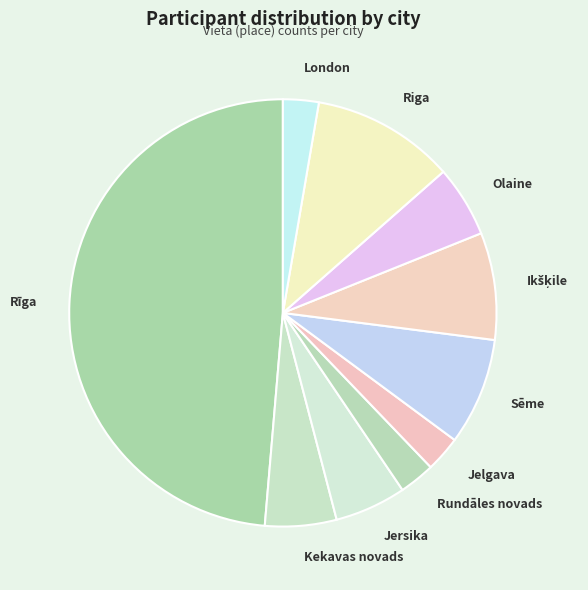

Which slice is the largest?

Rīga